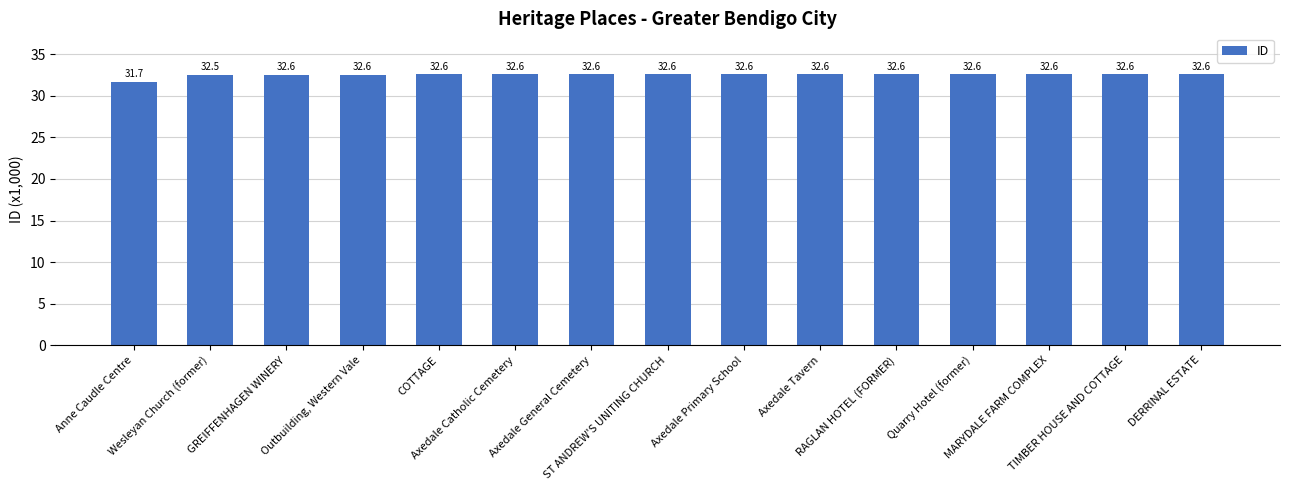

What is the value of the 2nd bar from the left?

32.5